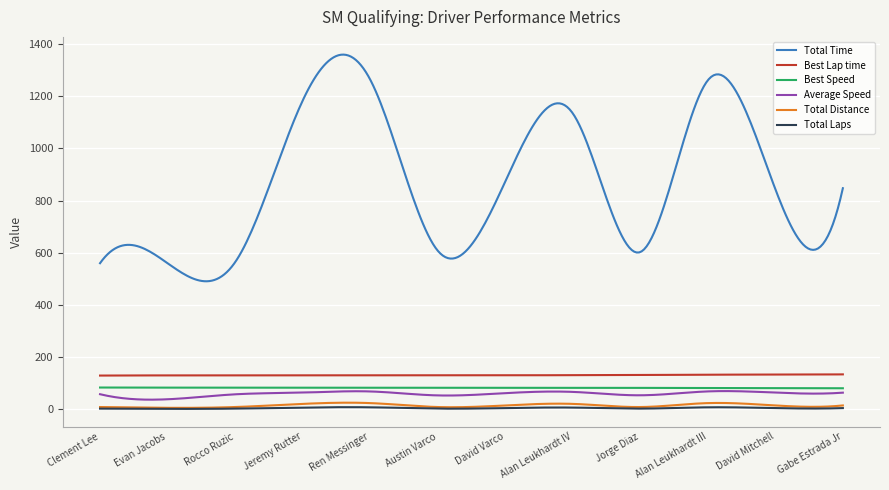

What is the maximum value for Best Lap time?

134.2